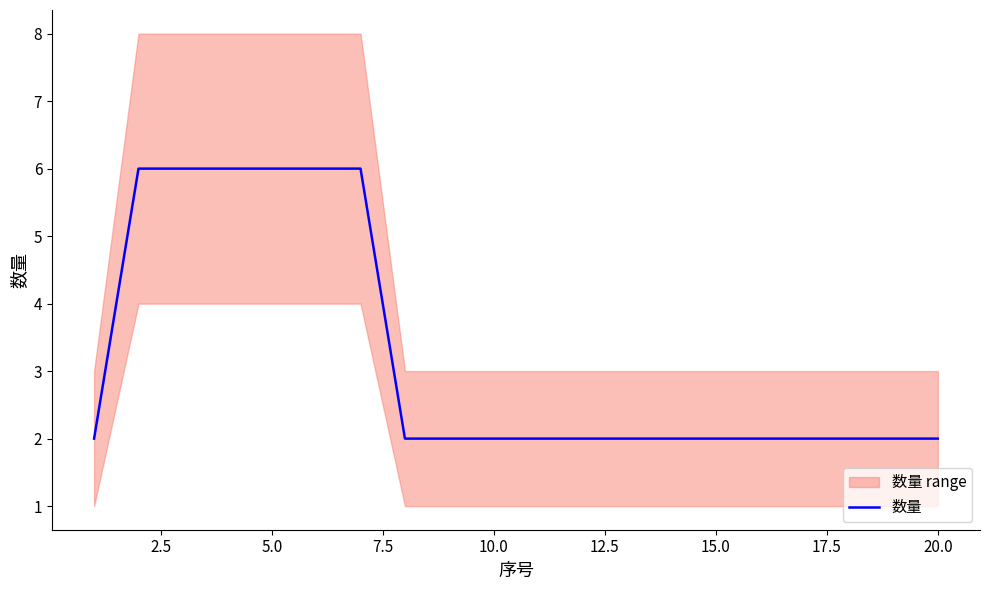

What is the maximum value for 数量?

6